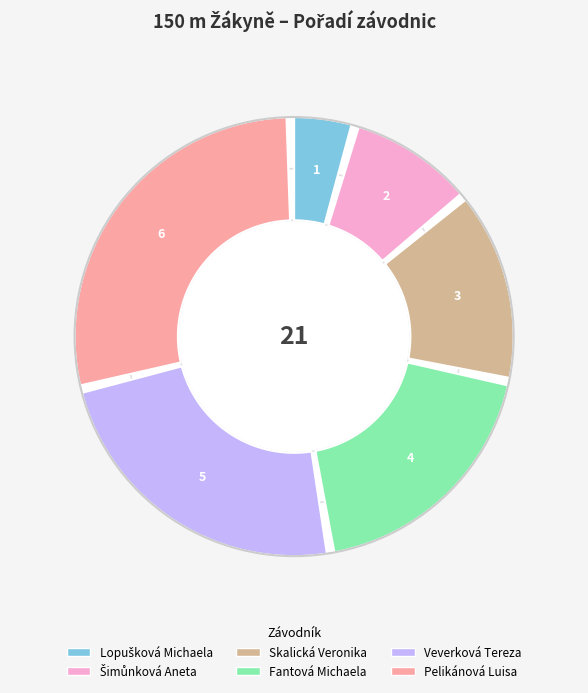

What percentage is the Veverková Tereza slice, to the nearest percent?

24%